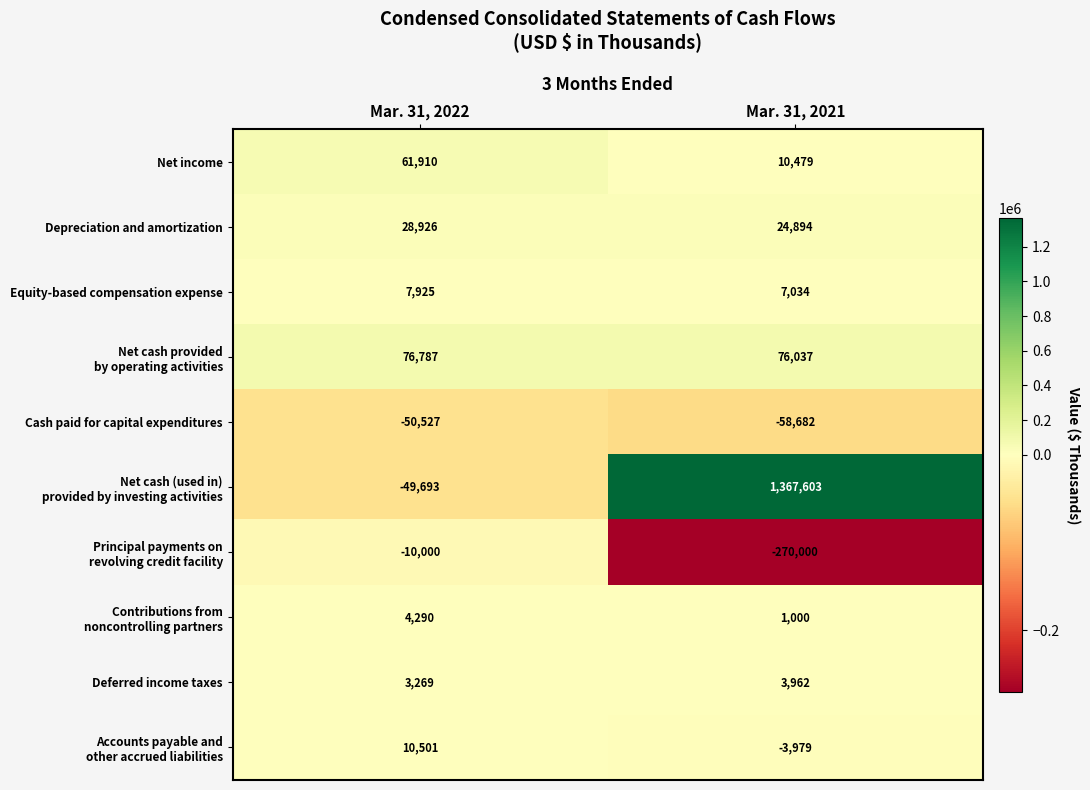

What is the lowest value of the Deferred income taxes series?

3269